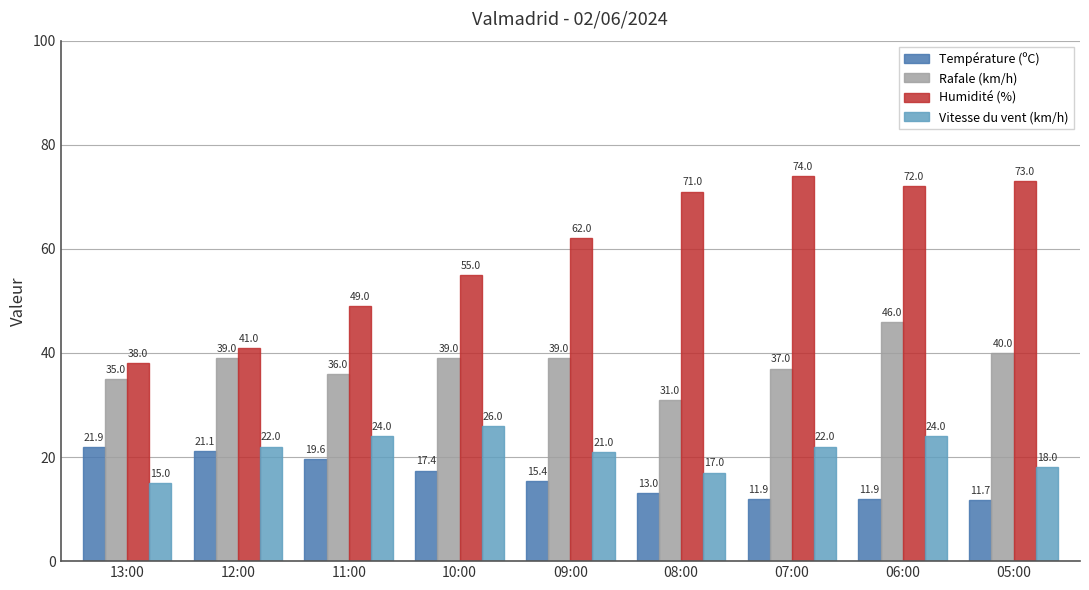

The value of Humidité (%) at 10:00 is 78.8. True or false?

False